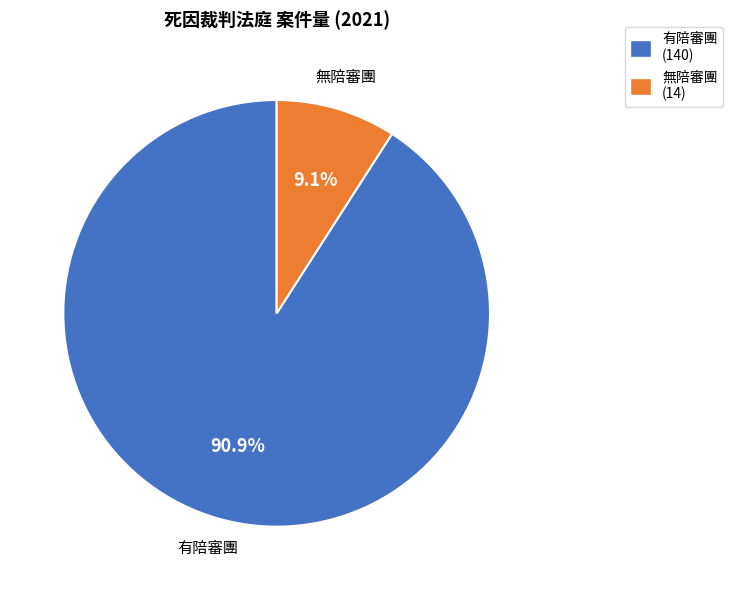

Do 有陪審團 and 無陪審團 together represent more than half of the pie?

Yes